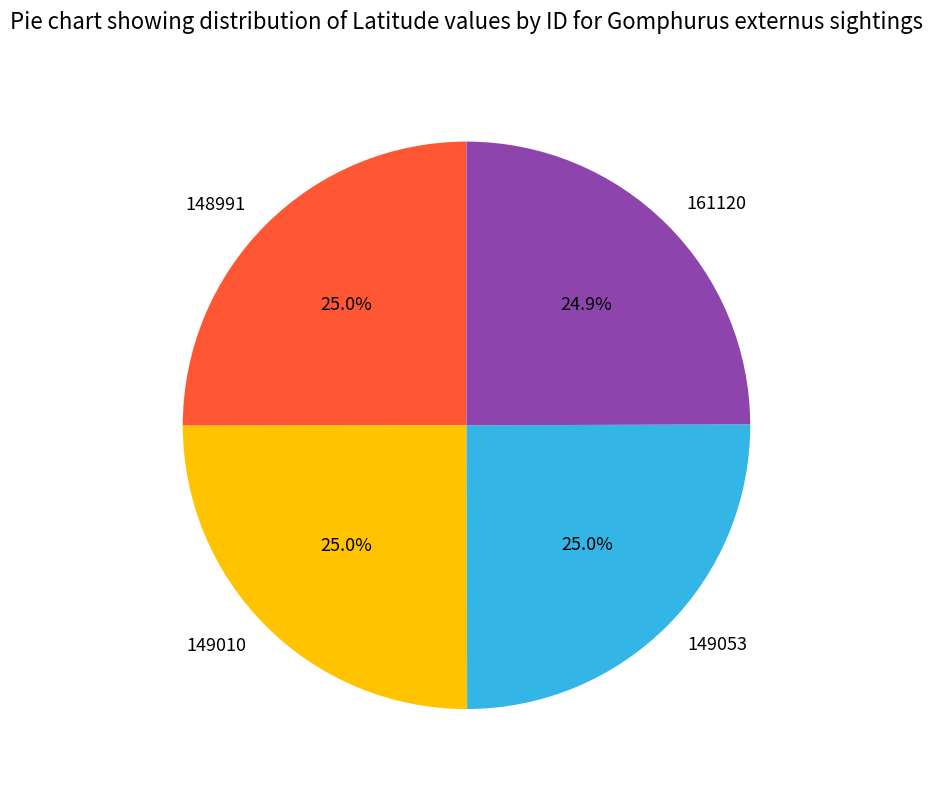

Is 148991 the majority of the pie?

No